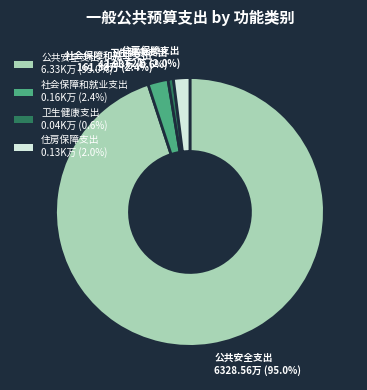

Which slice represents more than half of the pie?

公共安全支出